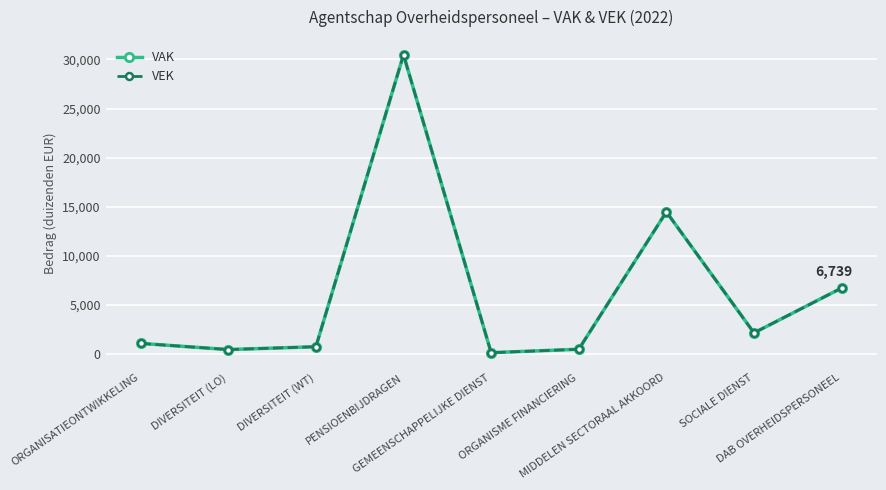

At ORGANISME FINANCIERING, list the series in order from largest to smallest.

VAK, VEK